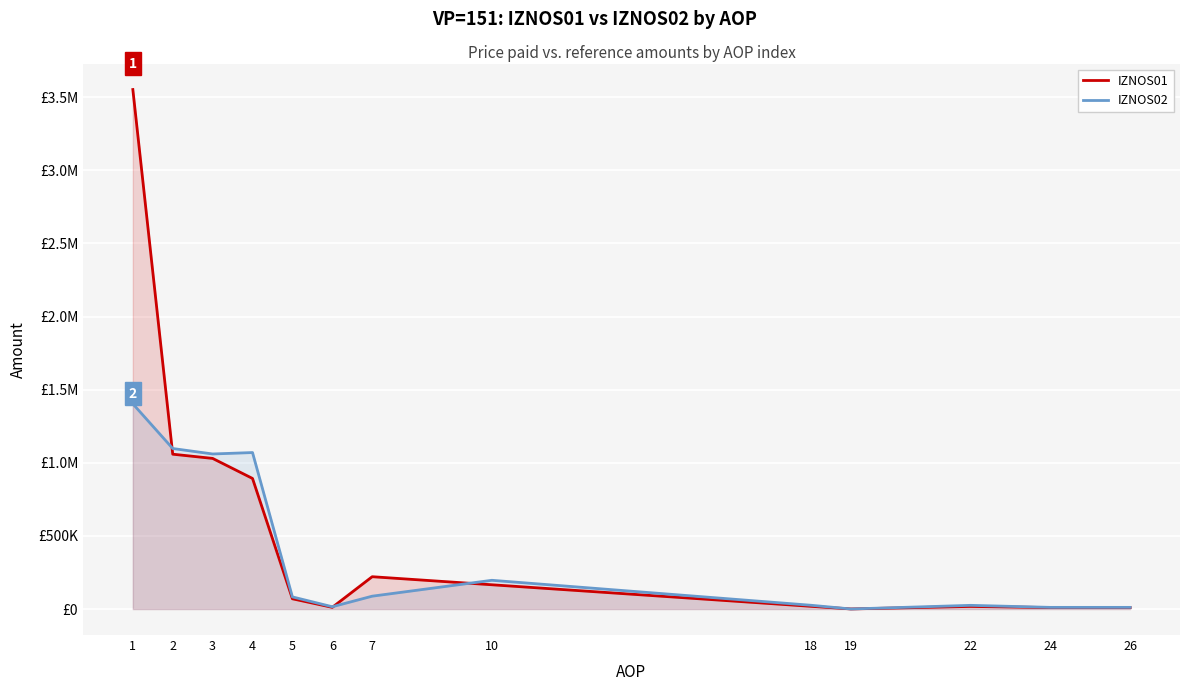

True or false: IZNOS02 has more than 0 interior local peaks.

True